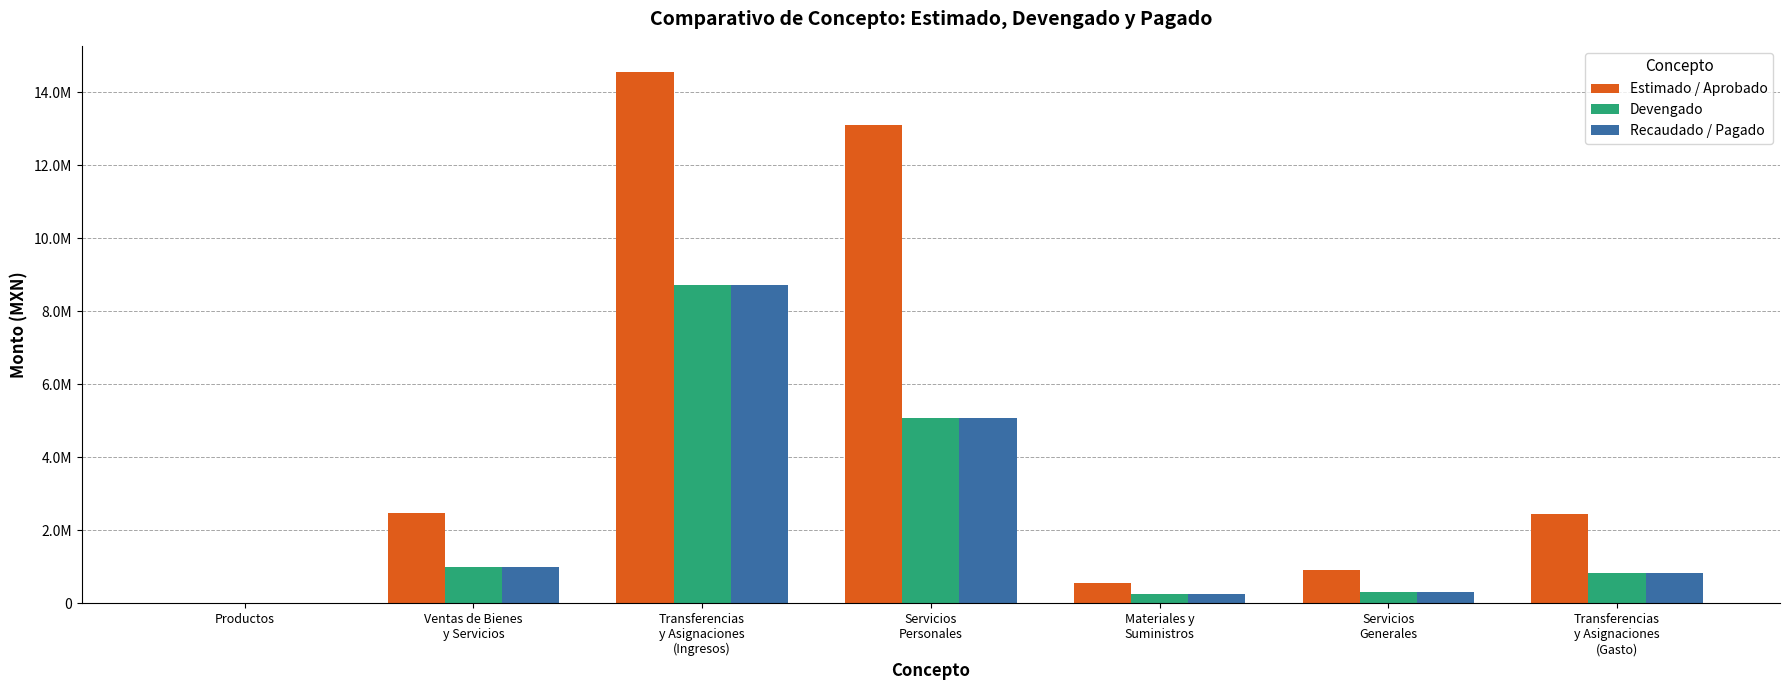

At which category does the chart reach its peak across all series?

Transferencias
y Asignaciones
(Ingresos)